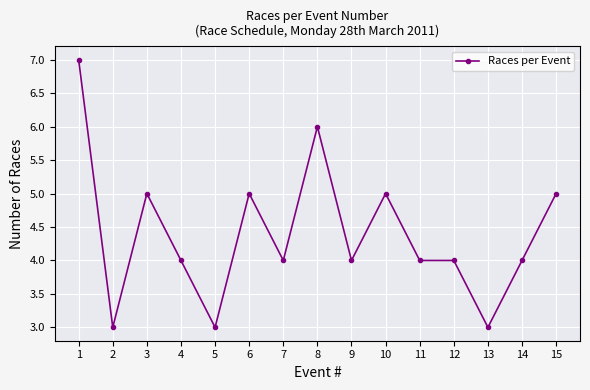

Where is the first local minimum?

2